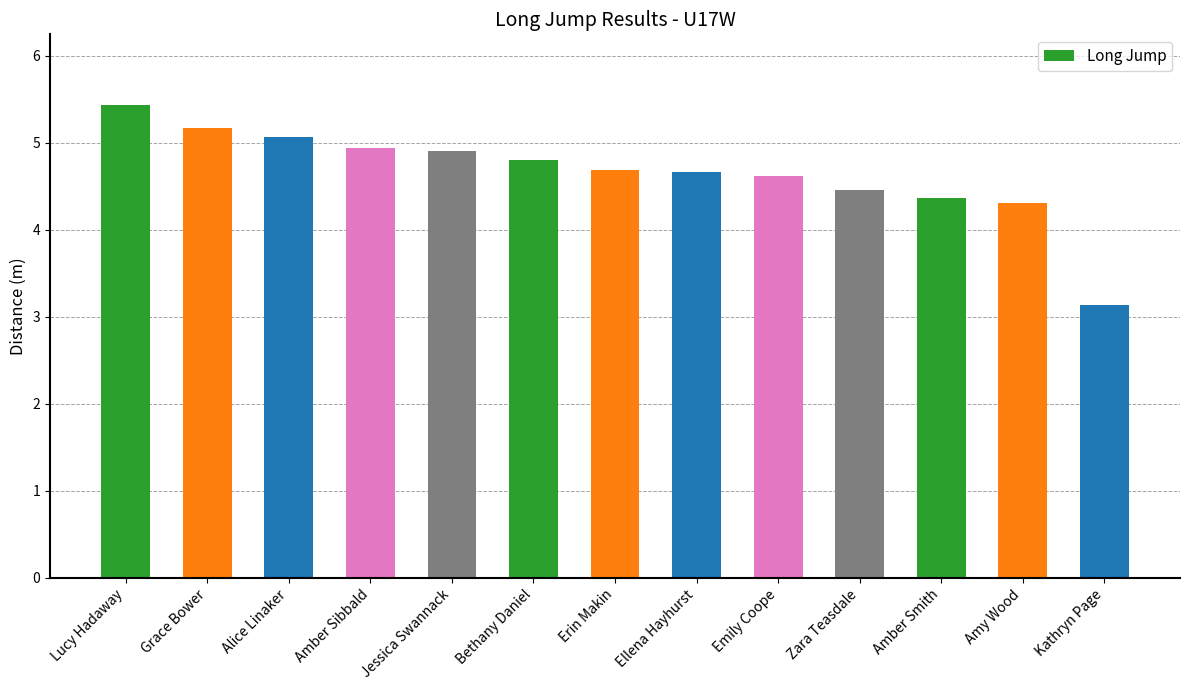

What is the maximum value shown in the chart?

5.4